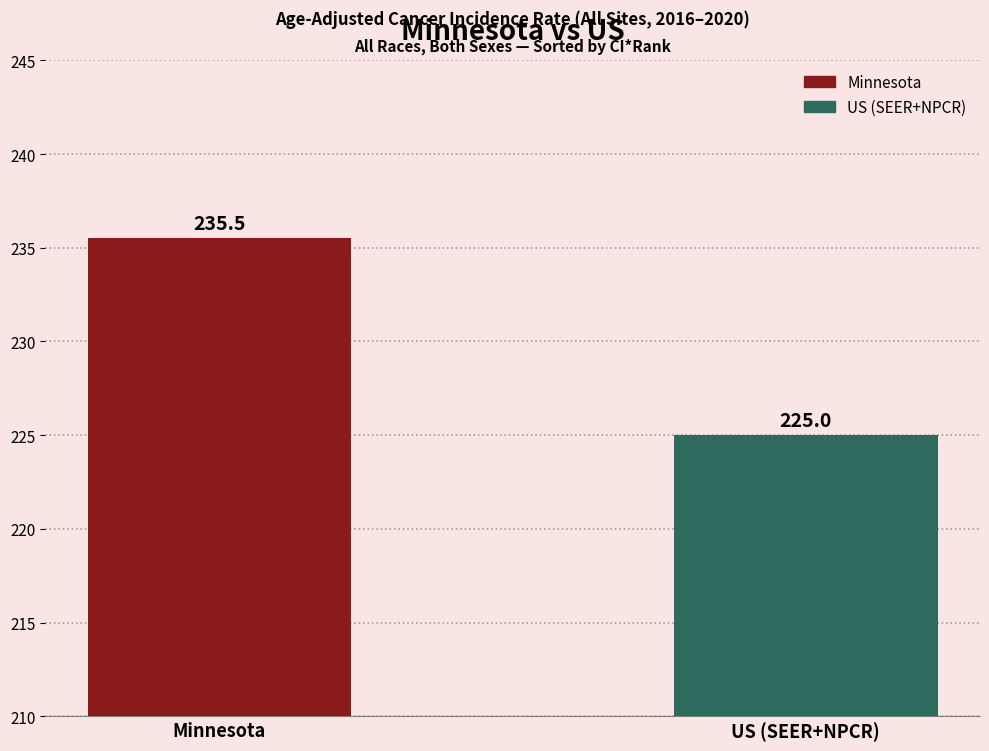

List the series in order of their overall mean, highest first.

Minnesota, US (SEER+NPCR)